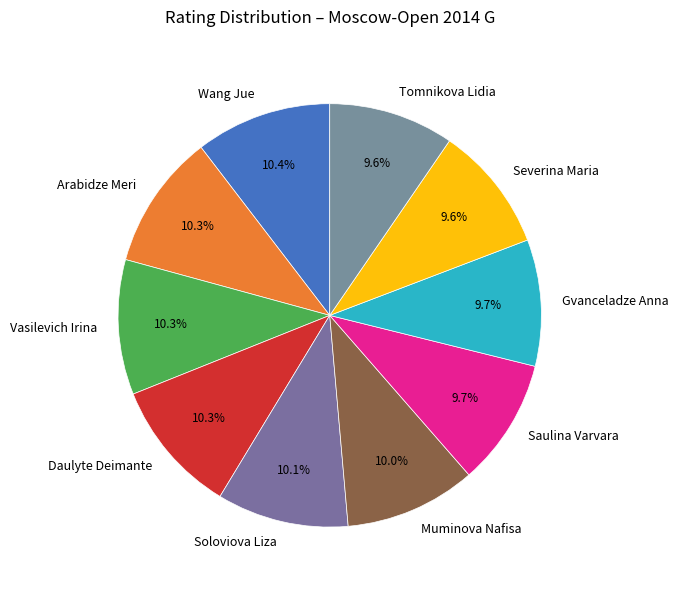

How many slices are in this pie chart?

10